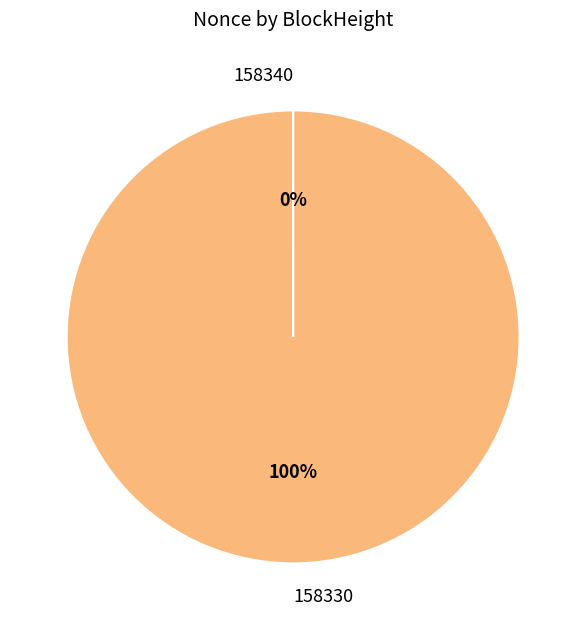

Is there any slice that represents more than half of the pie?

Yes